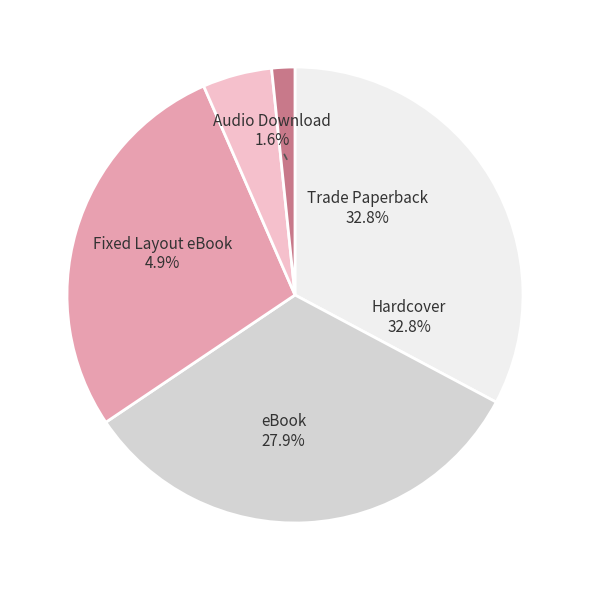

Count the number of slices in the pie.

5